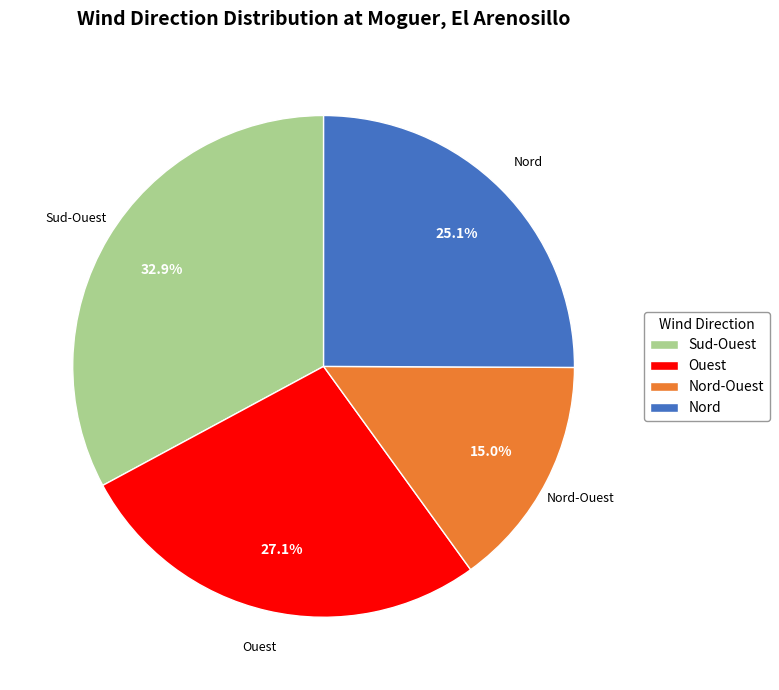

What is the ratio of the value at Sud-Ouest to the value at Nord?

1.3